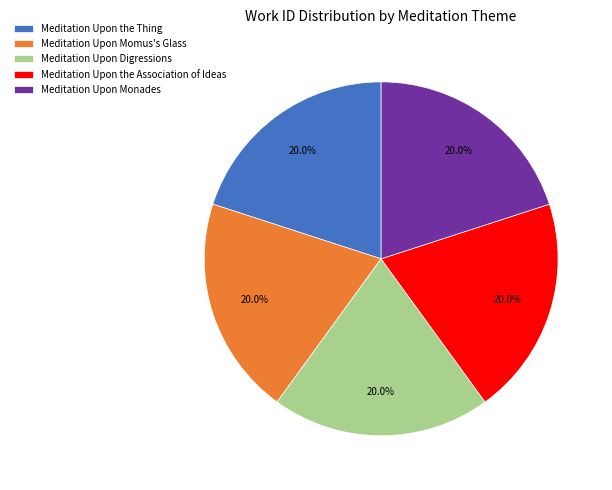

How many slices are in this pie chart?

5